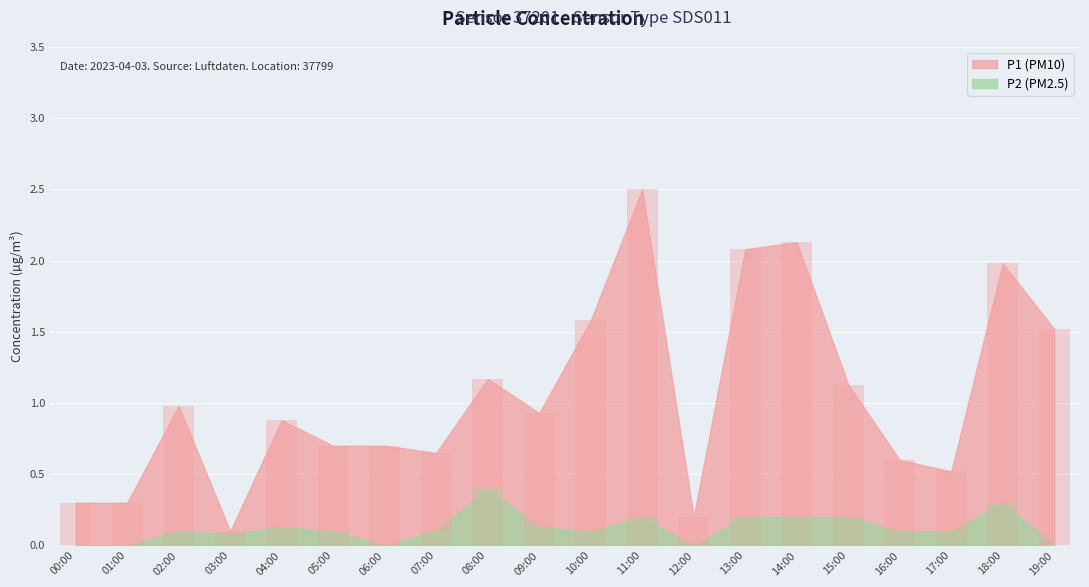

True or false: P2 has a value of 0.6 at 08:00.

False